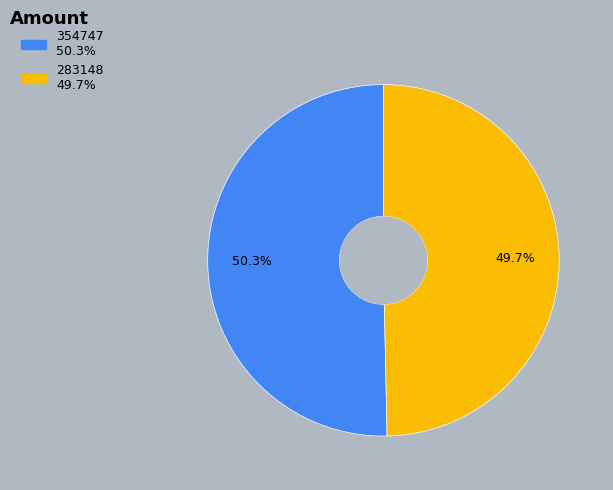

What is the largest slice in the pie chart?

354747